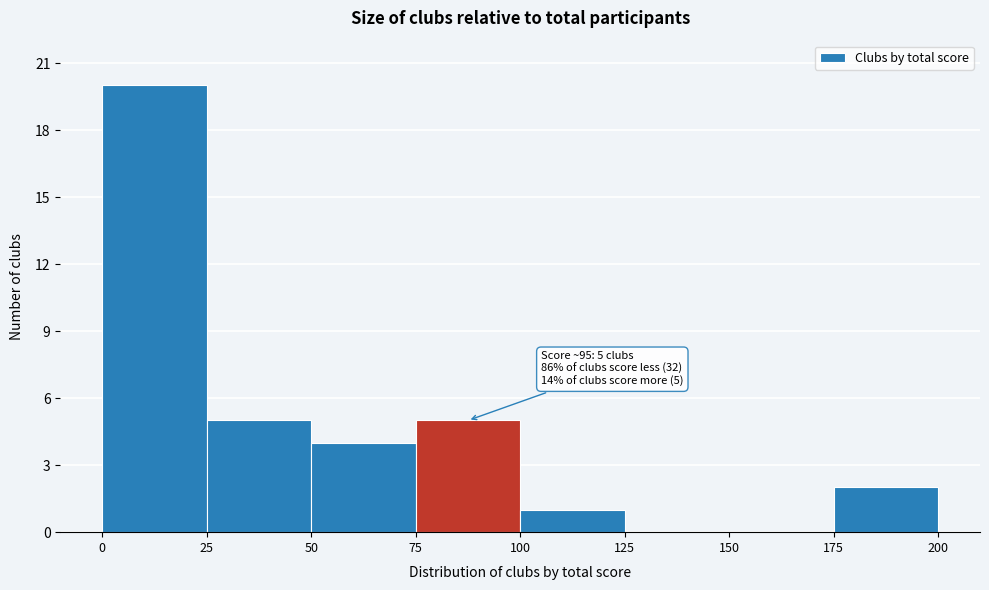

Which range on the x-axis has the tallest bar?

0 to 25